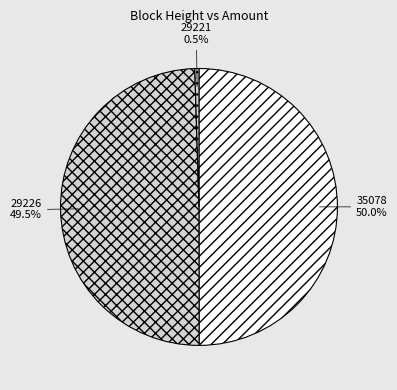

What portion of the pie excludes 29221?

99.5%